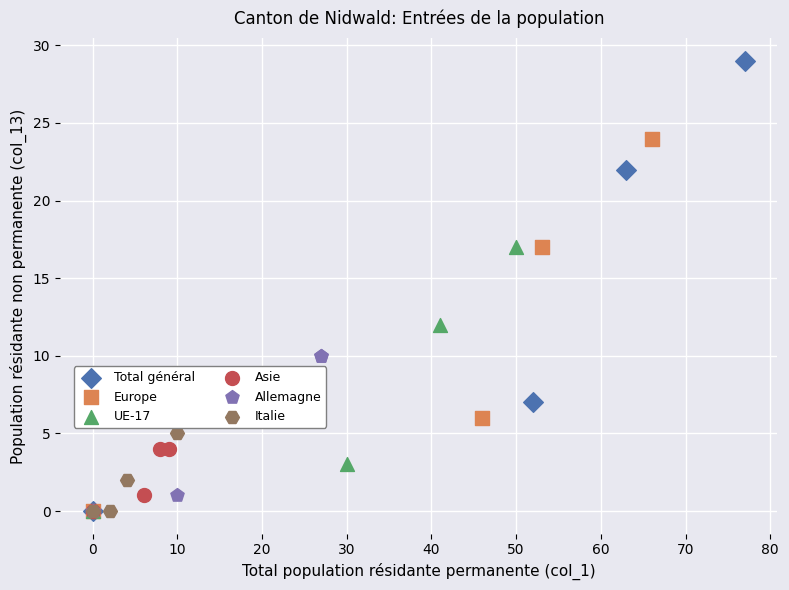

Which series reaches the maximum Y coordinate?

Total général